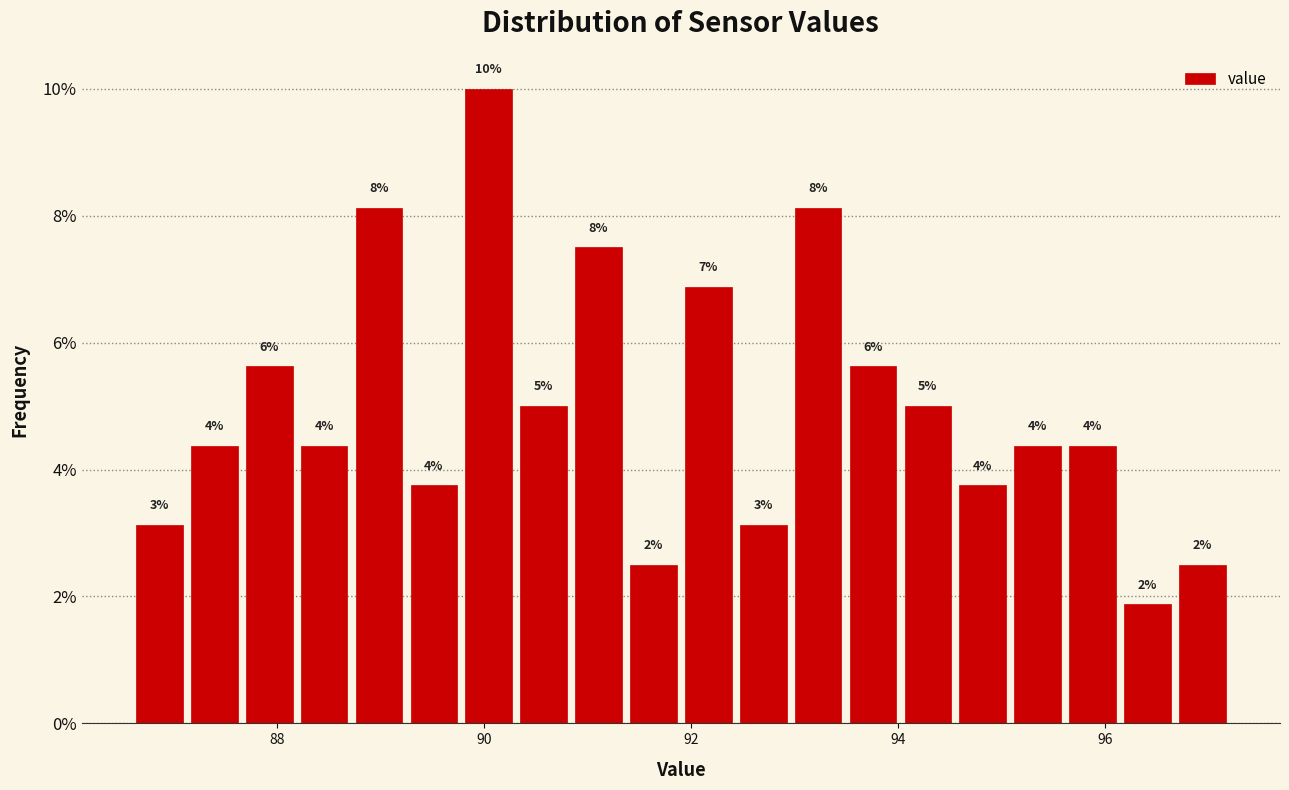

Read against the x-axis, roughly where is the centre of the tallest bar?

90.0